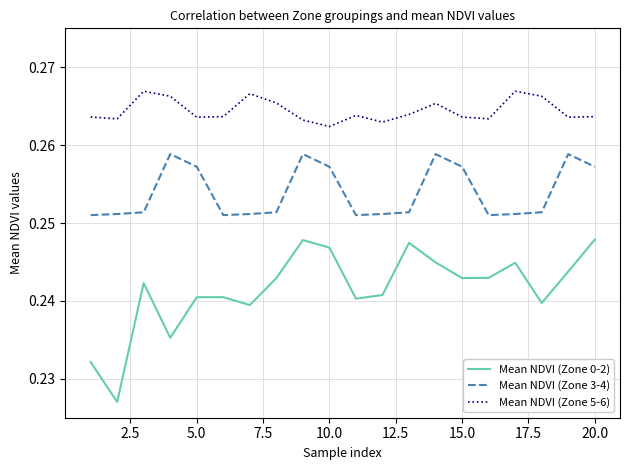

Rank the series by their maximum value, from highest to lowest.

Mean NDVI (Zone 5-6), Mean NDVI (Zone 3-4), Mean NDVI (Zone 0-2)